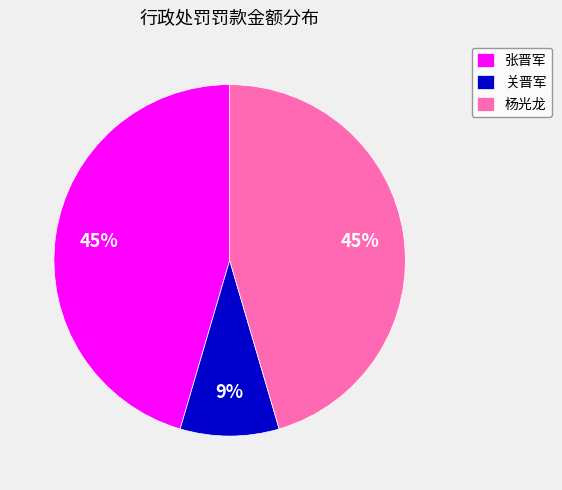

Combined, do 关晋军 and 杨光龙 account for over 50%?

Yes